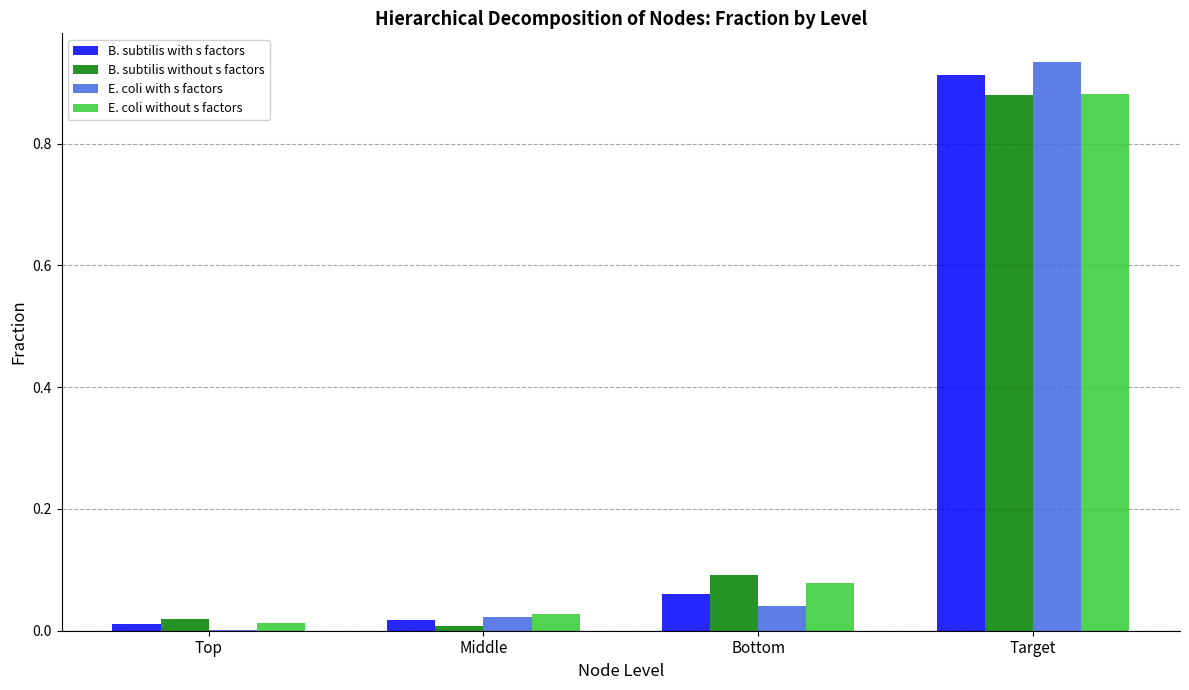

Is the value of E. coli without s factors at Bottom greater than the value of E. coli with s factors at Target?

No